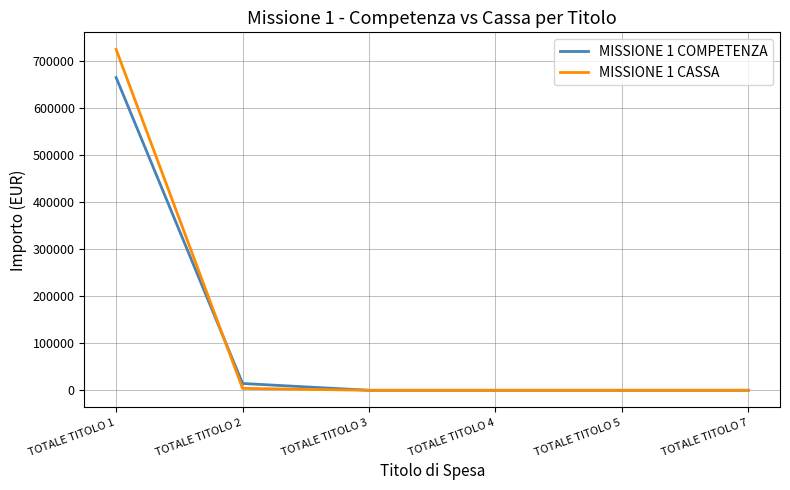

At which category is the sum across all series the highest?

TOTALE TITOLO 1